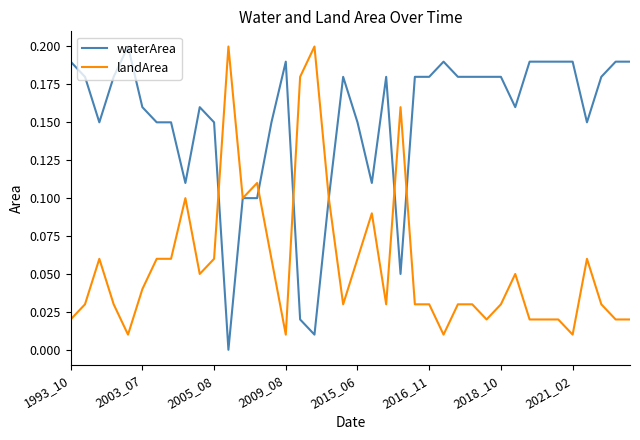

List the series in order of their overall mean, highest first.

waterArea, landArea